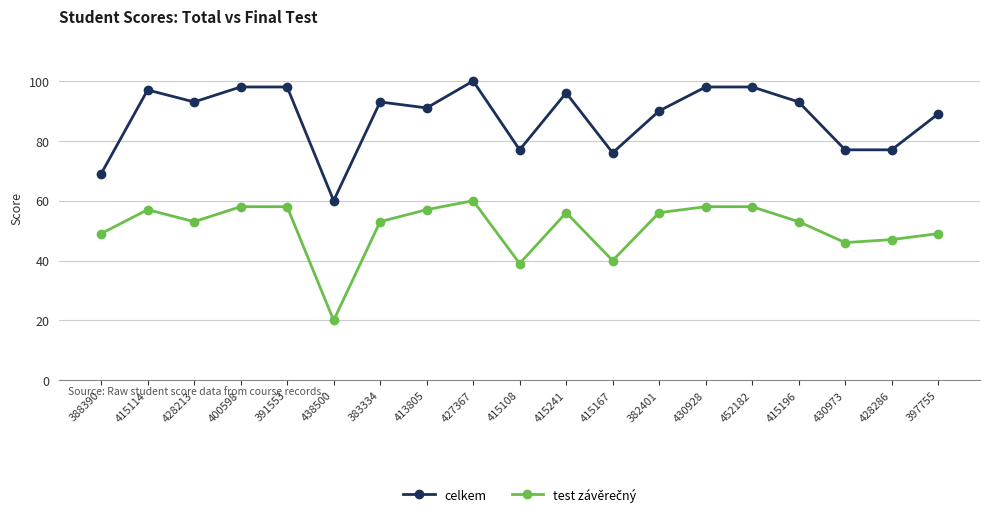

Does the chart display data point markers on the line(s)?

Yes